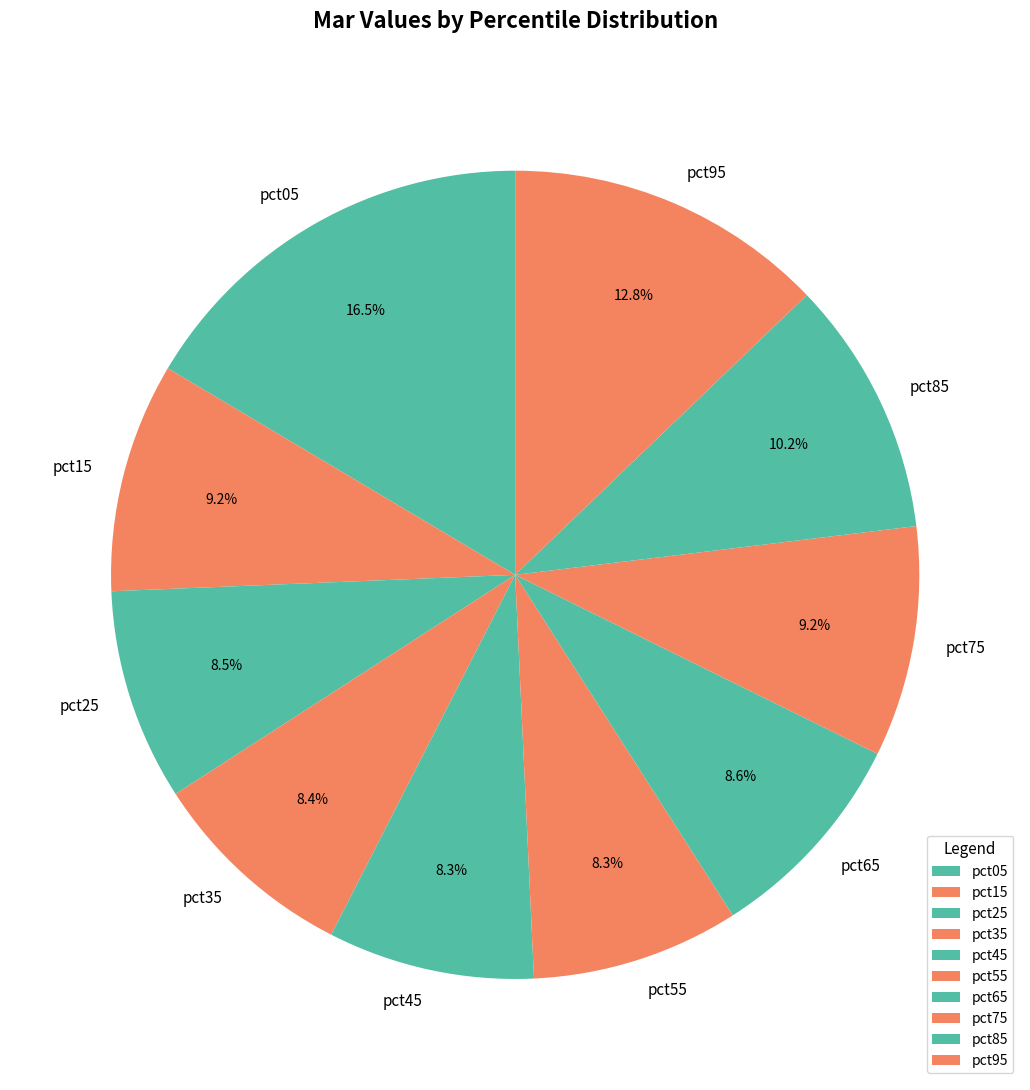

What percentage is the pct95 slice, to the nearest percent?

13%